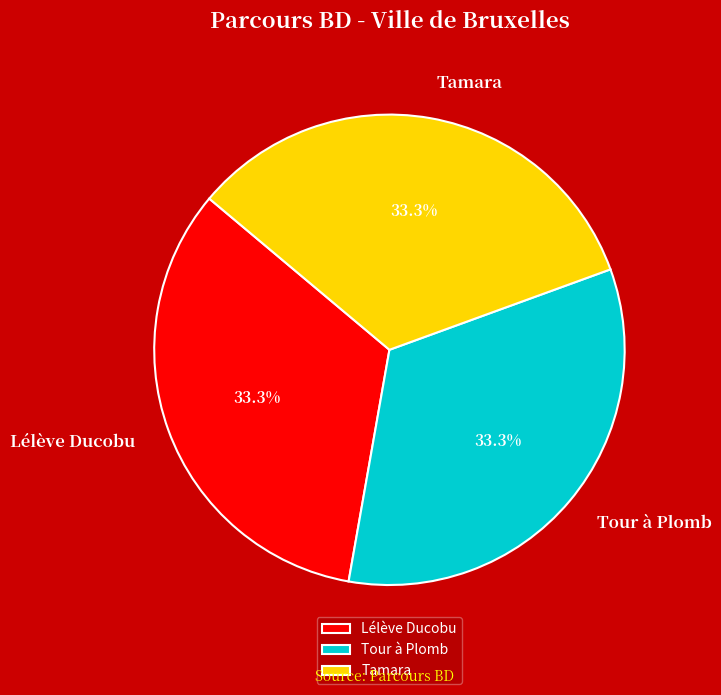

Combined, do Tour à Plomb and Lélève Ducobu account for over 50%?

Yes